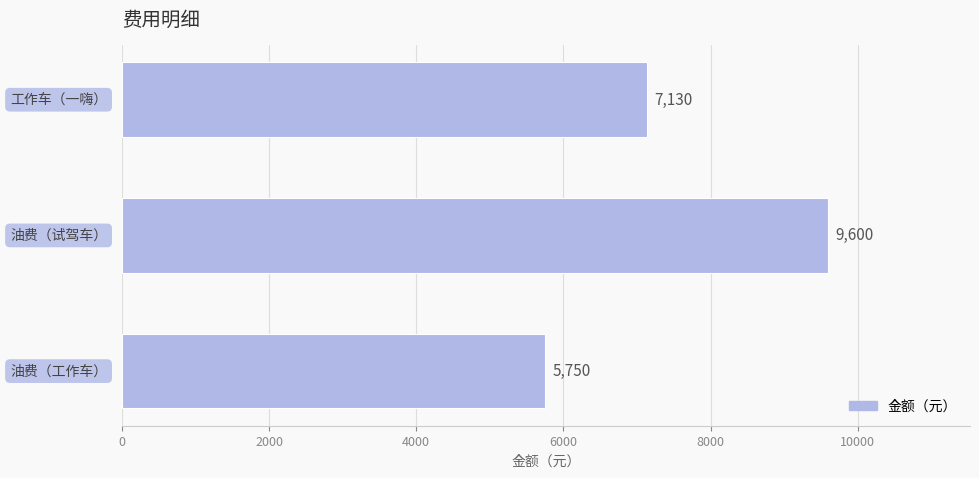

How many values are between 5750 and 9600?

3